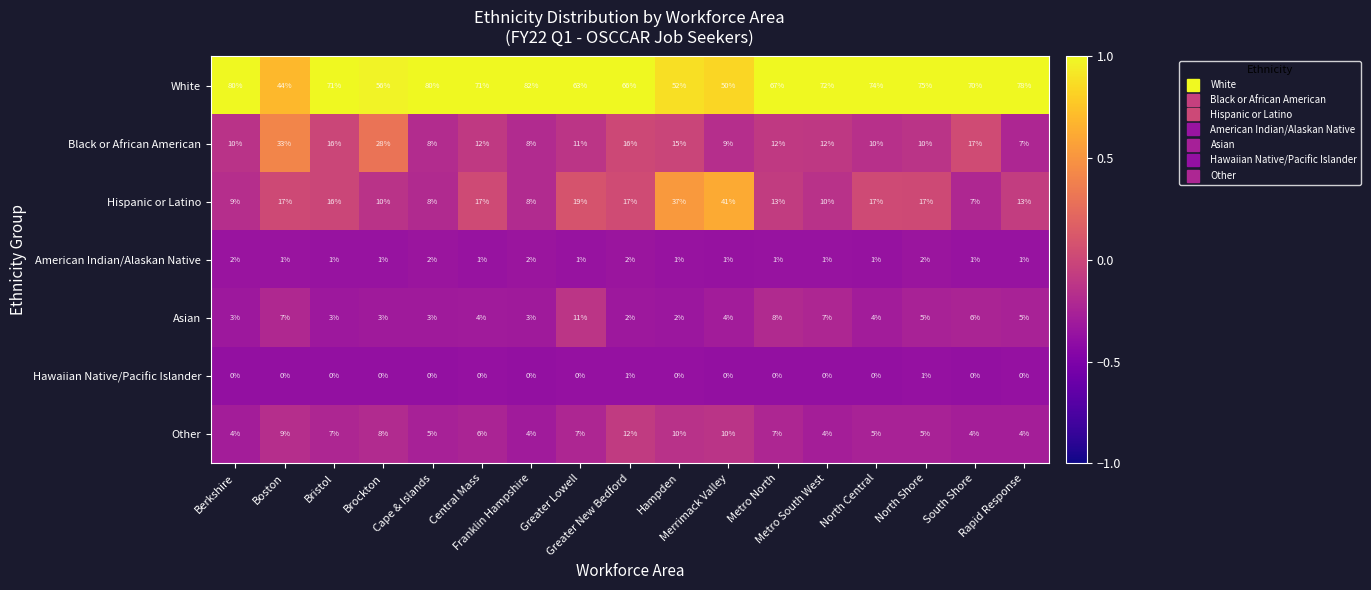

What is the spread (max minus min) of values at Rapid Response?

78